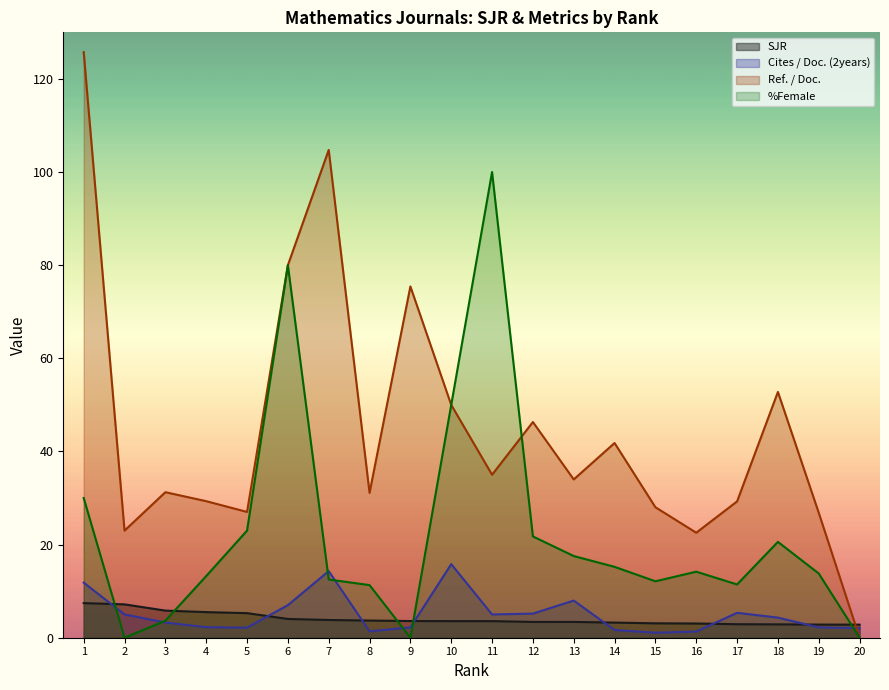

Reading left to right, what are all the values shown in this chart?

SJR: 7.4	7.2	5.8	5.5	5.3	4.0	3.8	3.7	3.6	3.6	3.6	3.4	3.4	3.2	3.1	3.1	2.9	2.9	2.8	2.8
Cites / Doc. (2years): 11.8	5.0	3.3	2.3	2.2	7.0	14.3	1.4	2.2	15.8	5.0	5.2	8.0	1.7	1.1	1.3	5.3	4.3	2.2	2.1
Ref. / Doc.: 125.8	23.0	31.2	29.3	27.0	80.0	104.8	31.1	75.4	50.0	35.0	46.3	34.0	41.8	28.0	22.6	29.3	52.8	26.8	0.0
%Female: 30.0	0.0	3.7	13.2	23.0	80.0	12.5	11.3	0.0	50.0	100.0	21.8	17.5	15.2	12.1	14.2	11.4	20.6	13.8	0.0